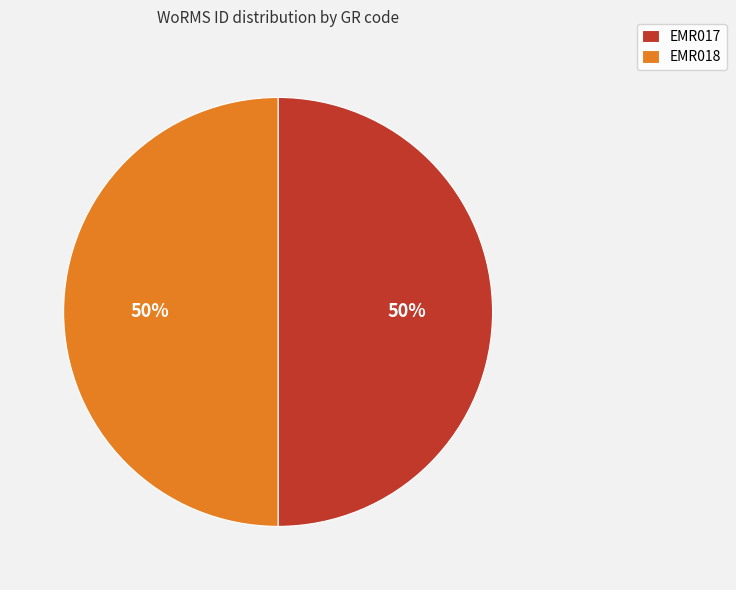

True or false: EMR017 accounts for 40% of the total.

False